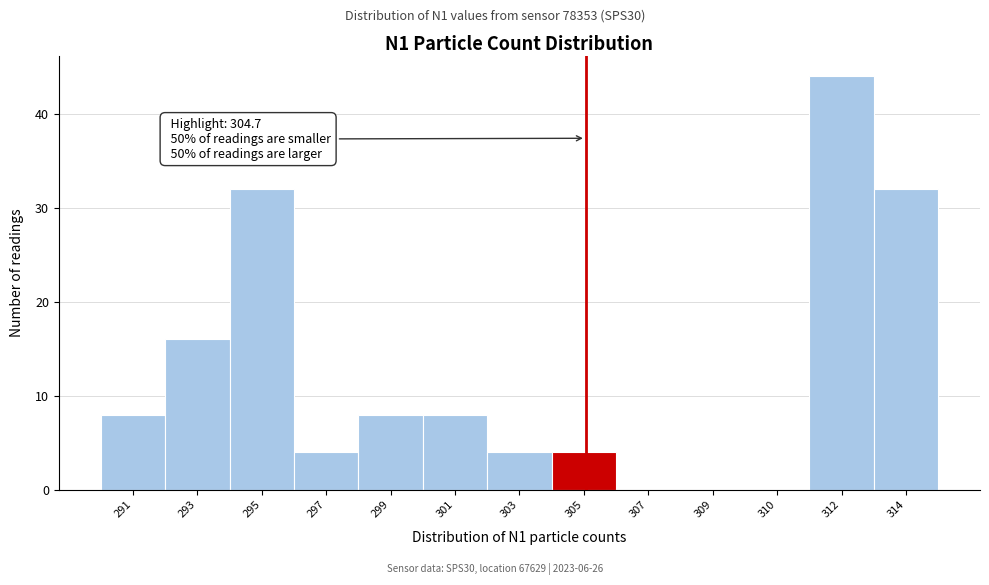

Reading left to right, what are all the values shown in this chart?

291=8	293=16	295=32	297=4	299=8	301=8	303=4	305=4	307=0	309=0	310=0	312=44	314=32